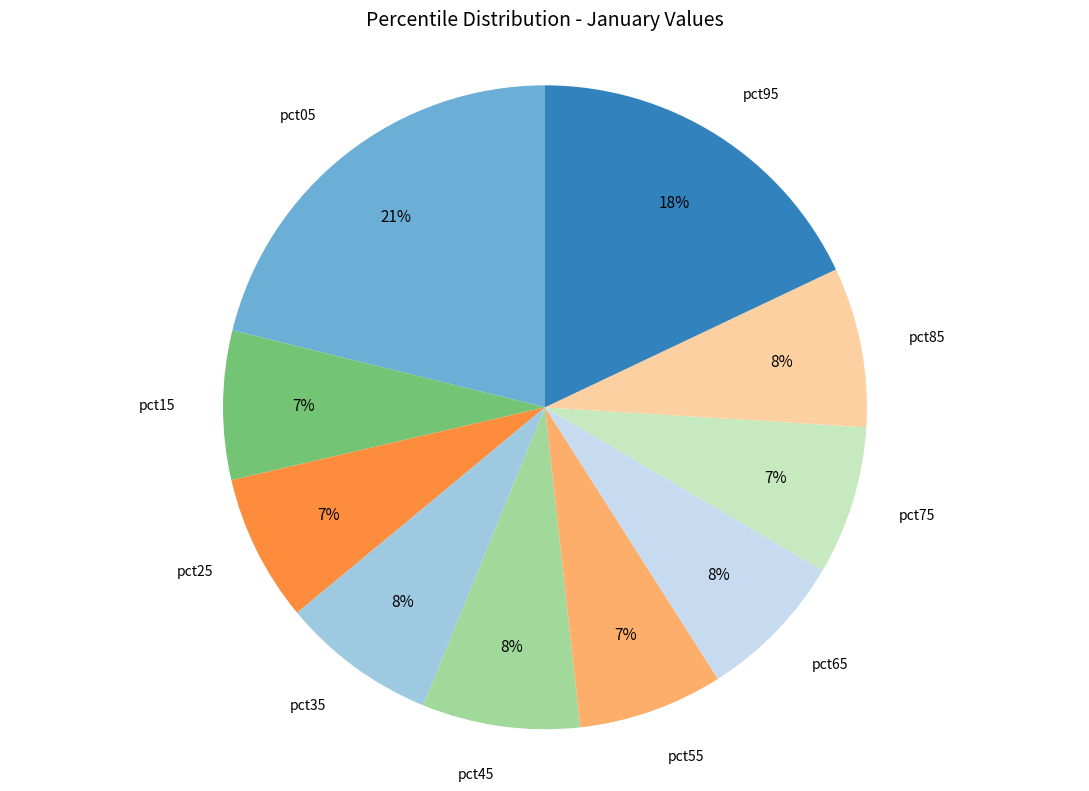

To the nearest percent, what is the difference between the largest and smallest slice percentages?

14%